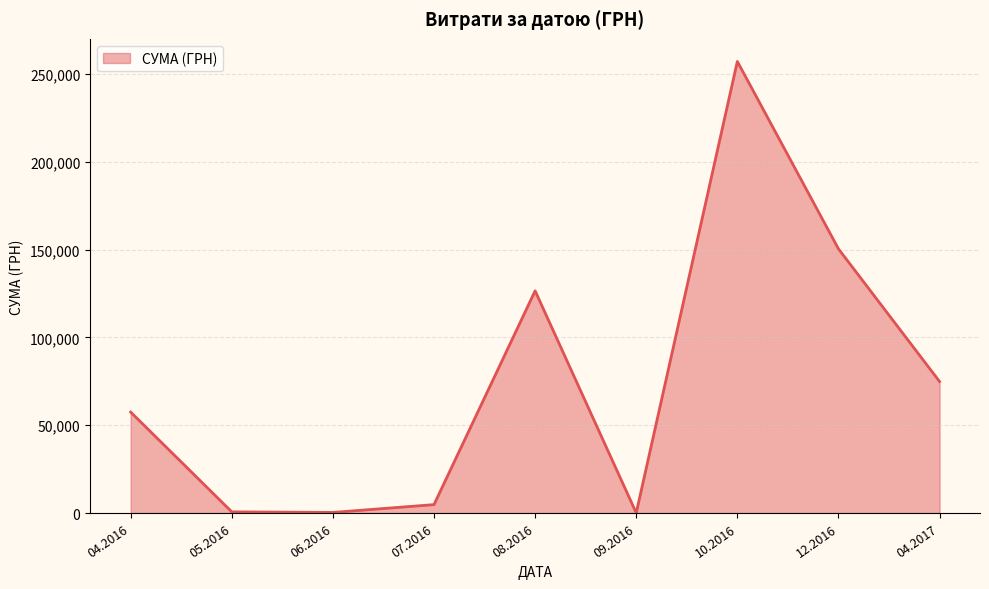

What is the greatest value displayed?

257087.8